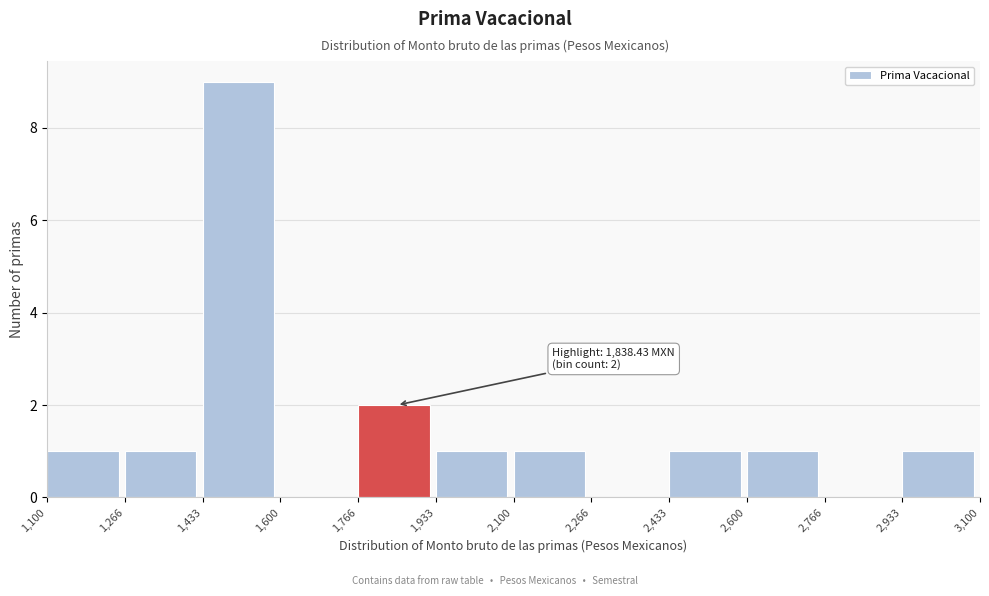

Which range on the x-axis has the tallest bar?

1,433 to 1,600